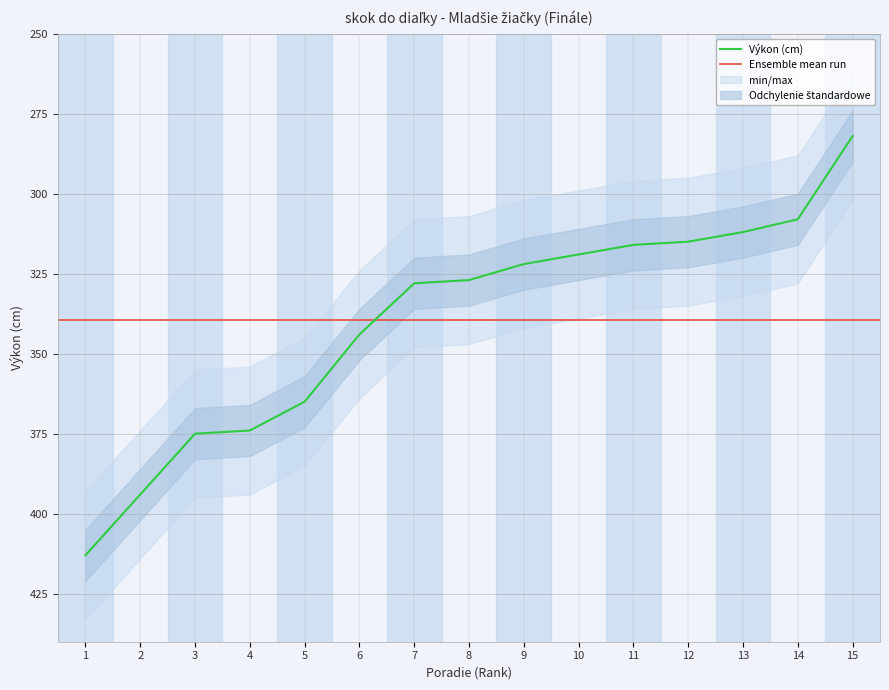

True or false: Výkon (cm) has a value of 316 at 11.

True